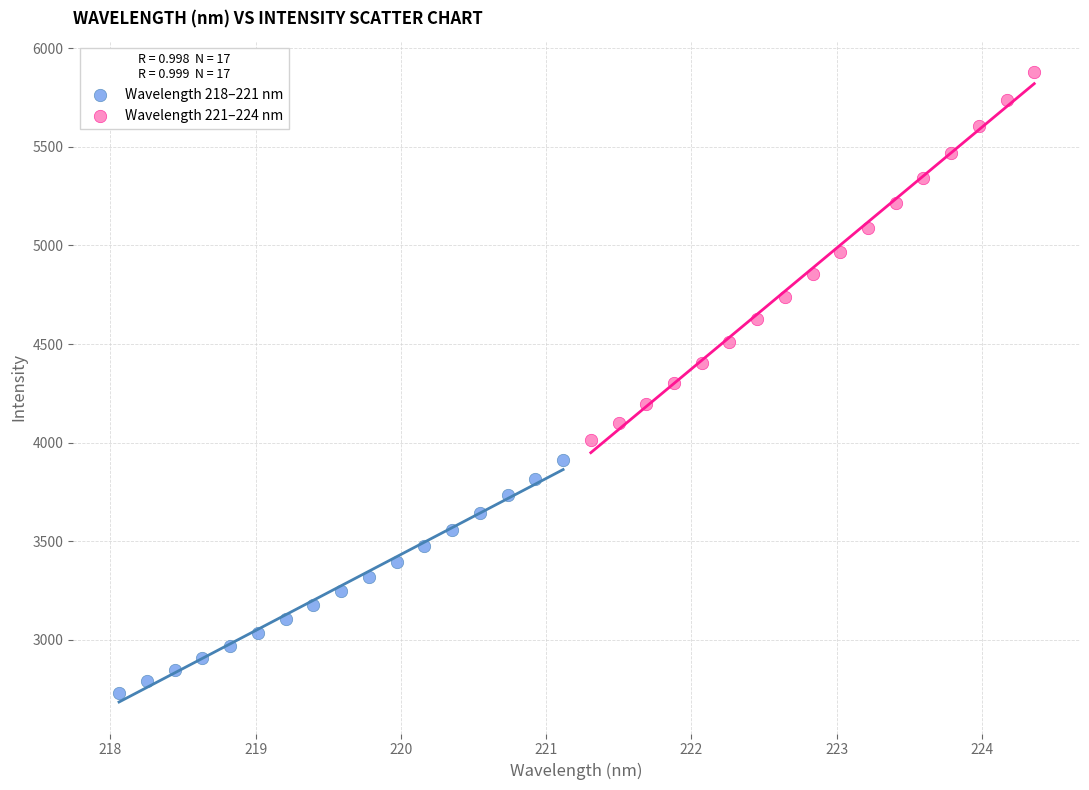

Which series reaches the maximum Y coordinate?

Wavelength 221–224 nm